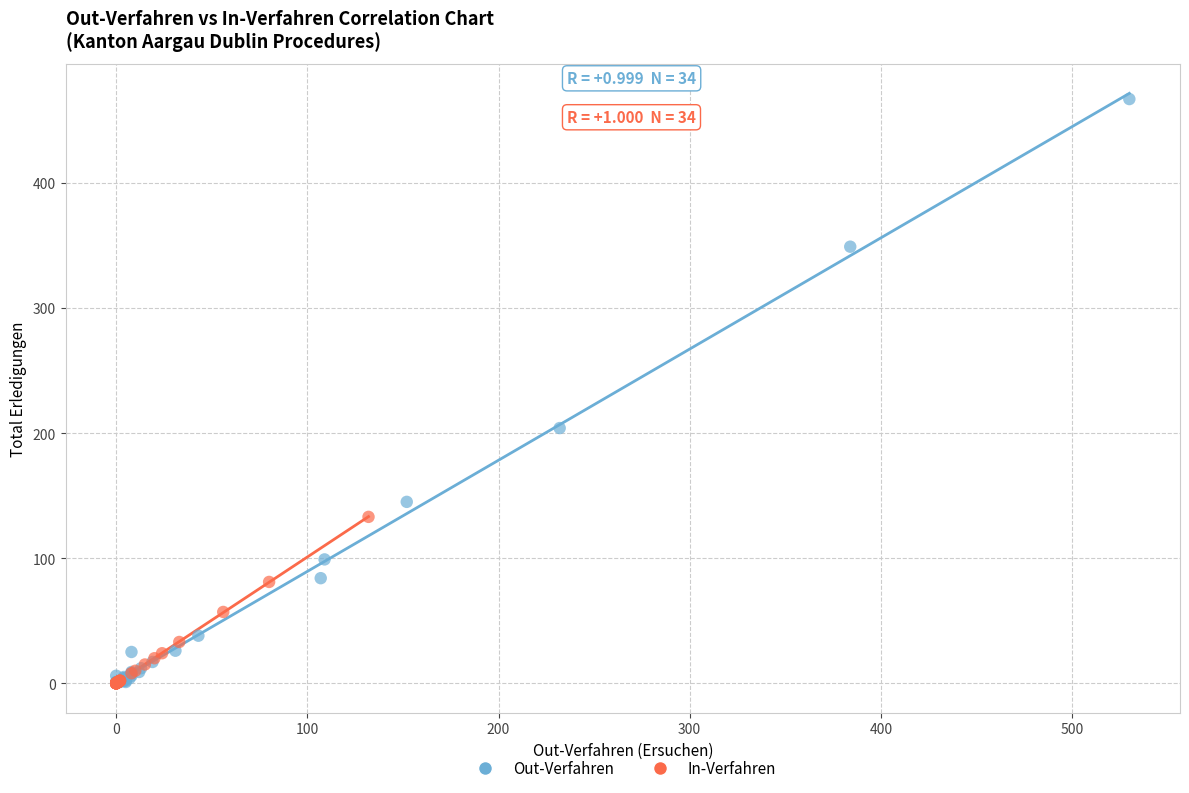

Which series has the largest Y range (max minus min)?

Out-Verfahren